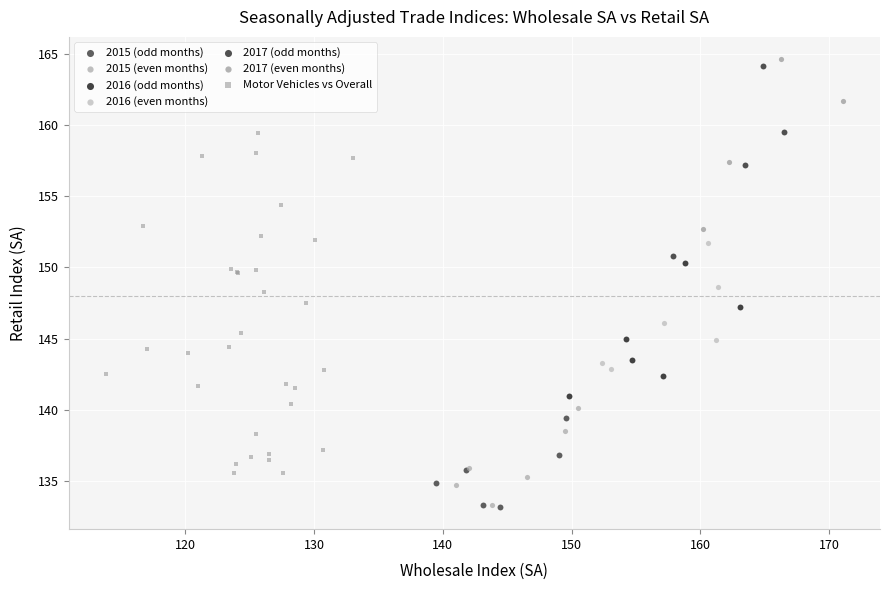

Which series has the largest Y range (max minus min)?

Motor Vehicles vs Overall